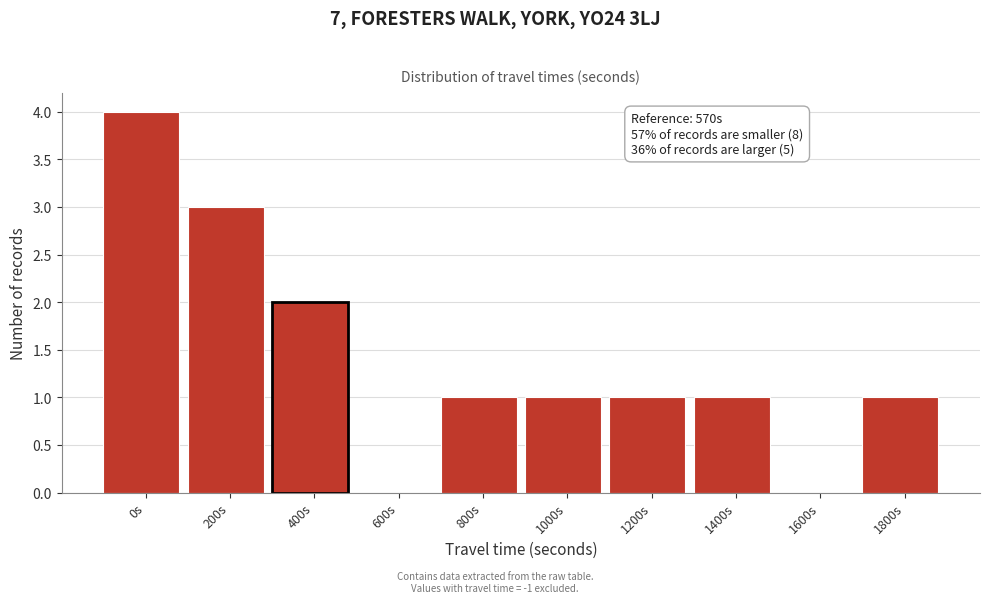

Reading left to right, list all the values displayed in this chart.

0s=4	200s=3	400s=2	600s=0	800s=1	1000s=1	1200s=1	1400s=1	1600s=0	1800s=1